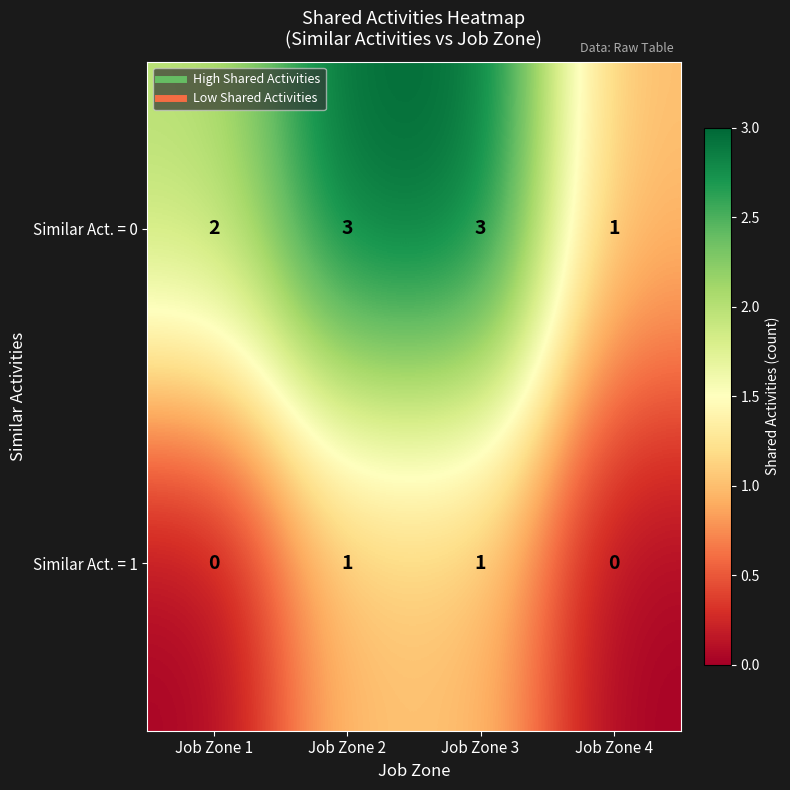

Which series changed the most between Job Zone 3 and Job Zone 4?

Similar Act. = 0